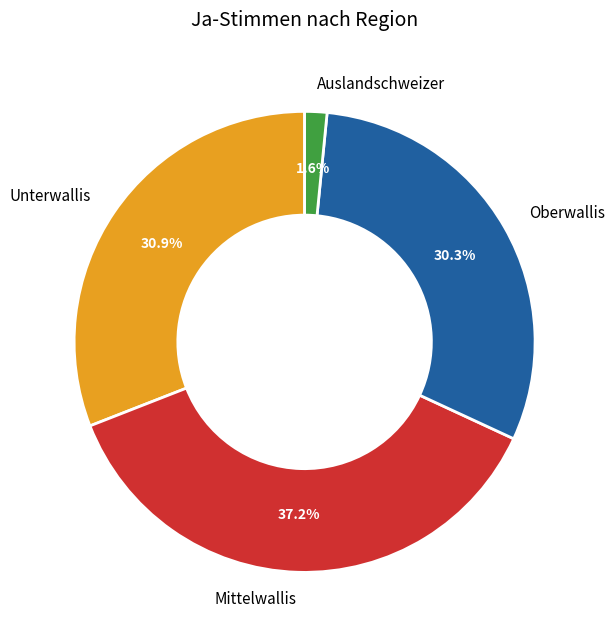

Rank the categories by value from highest to lowest.

Mittelwallis, Unterwallis, Oberwallis, Auslandschweizer